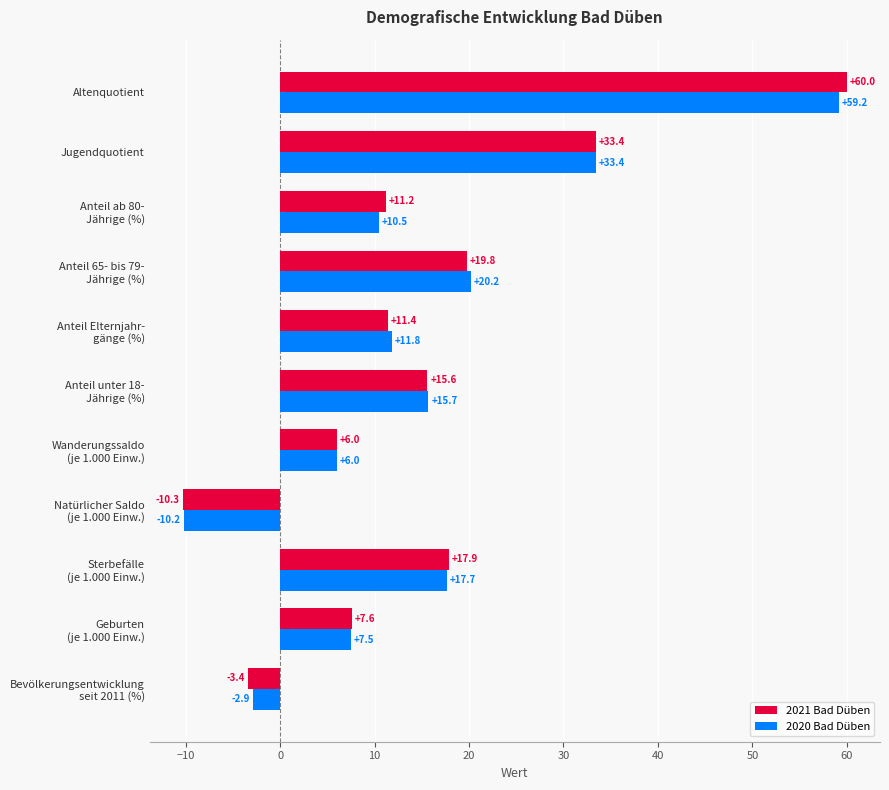

Which series has the largest range (max minus min)?

2021 Bad Düben